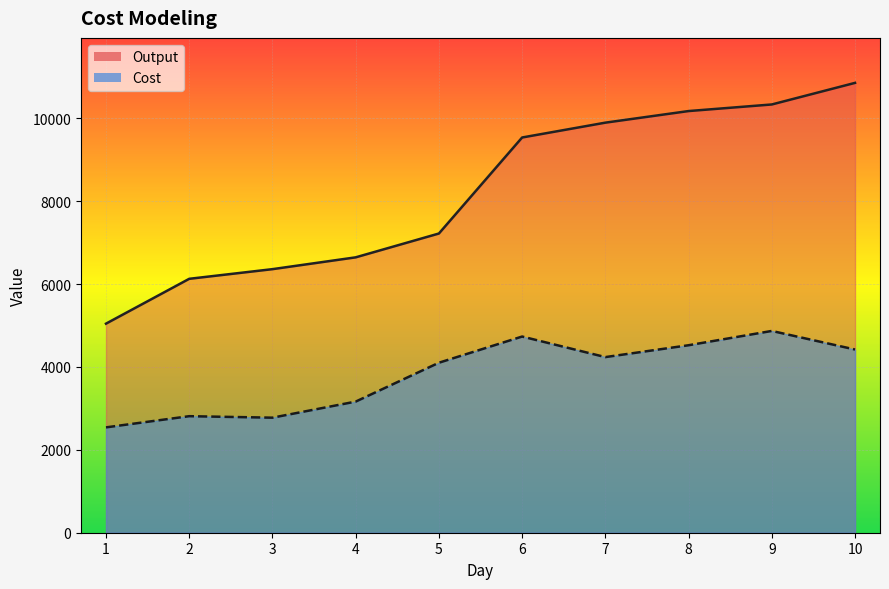

Rank the series at 5 from lowest to highest value.

Cost, Output